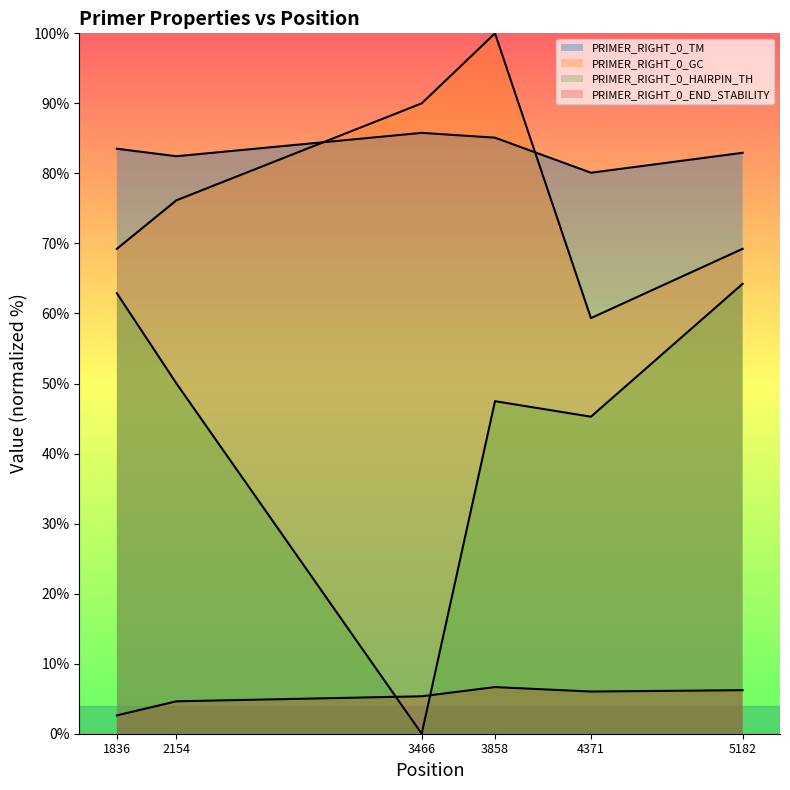

Is it true that PRIMER_RIGHT_0_TM equals 80.1 at 4371?

True